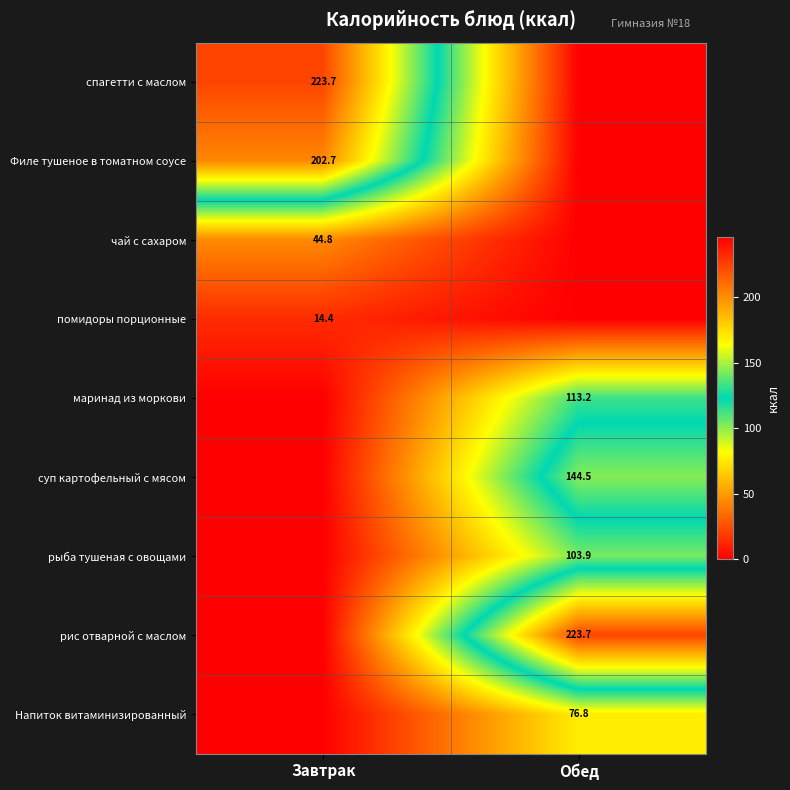

What is the difference between the highest and lowest values at Обед?

223.7